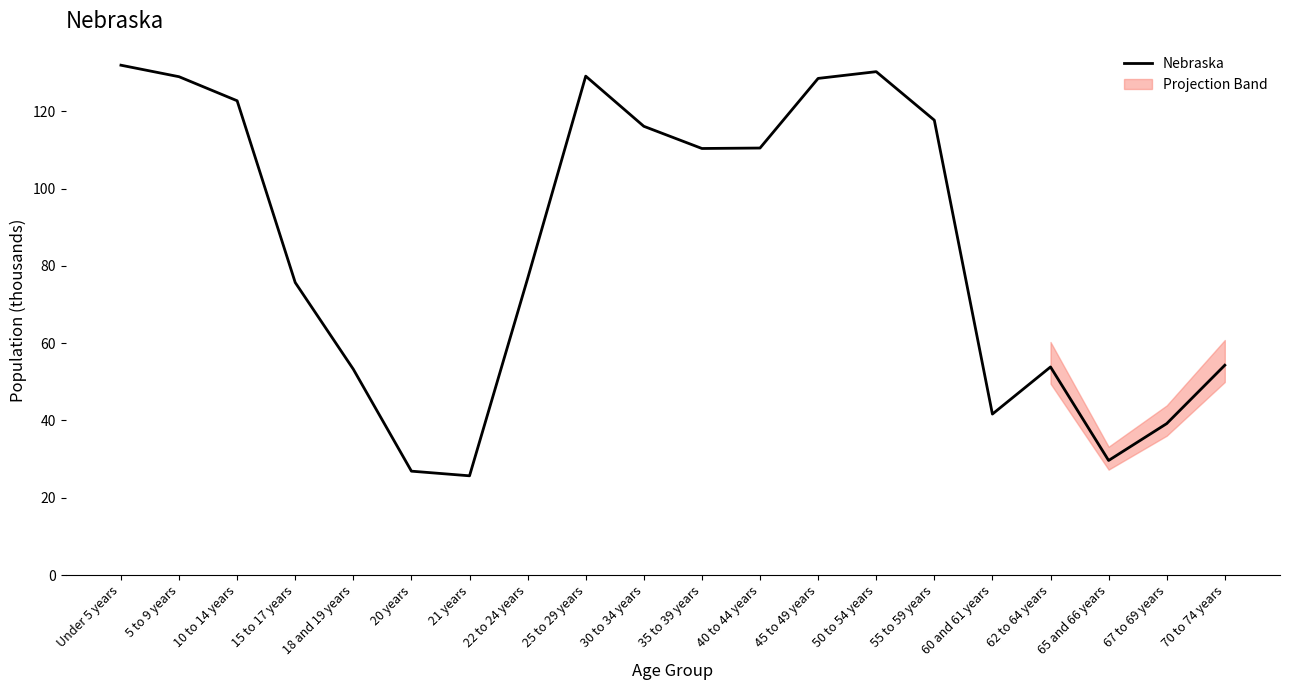

Rank the categories by value from highest to lowest.

Under 5 years, 50 to 54 years, 25 to 29 years, 5 to 9 years, 45 to 49 years, 10 to 14 years, 55 to 59 years, 30 to 34 years, 40 to 44 years, 35 to 39 years, 22 to 24 years, 15 to 17 years, 70 to 74 years, 62 to 64 years, 18 and 19 years, 60 and 61 years, 67 to 69 years, 65 and 66 years, 20 years, 21 years